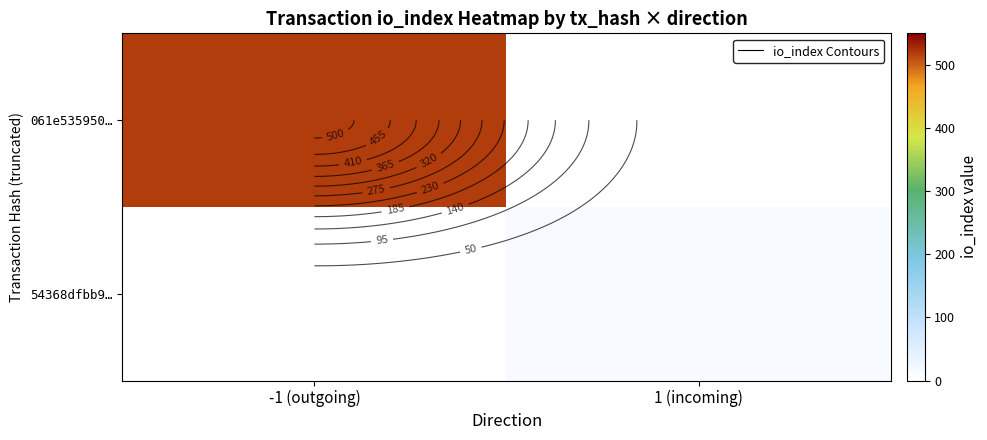

The value of 54368dfbb9… at 1 (incoming) is 6. True or false?

False